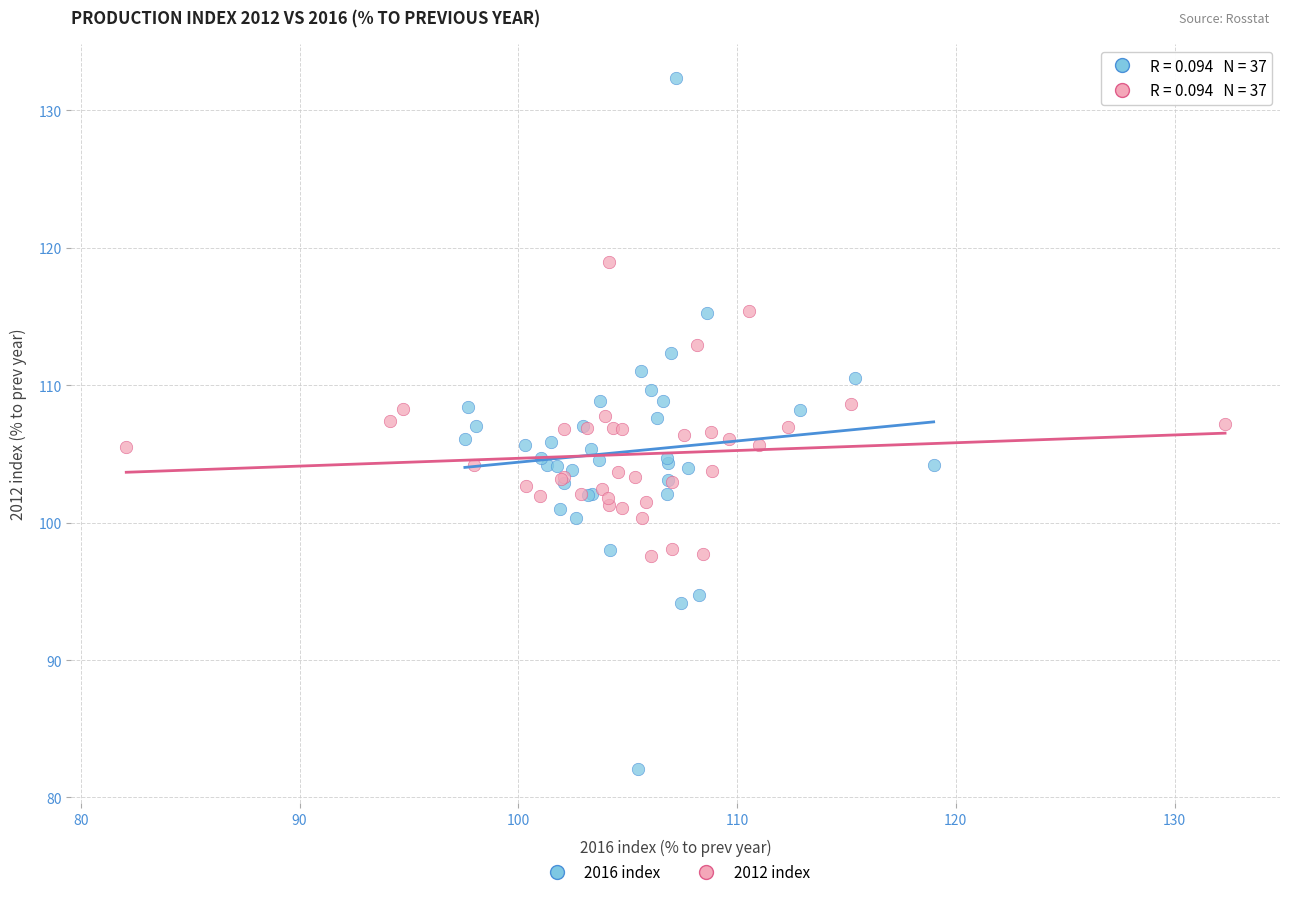

What are all the series names shown in the legend?

2016 index, 2012 index